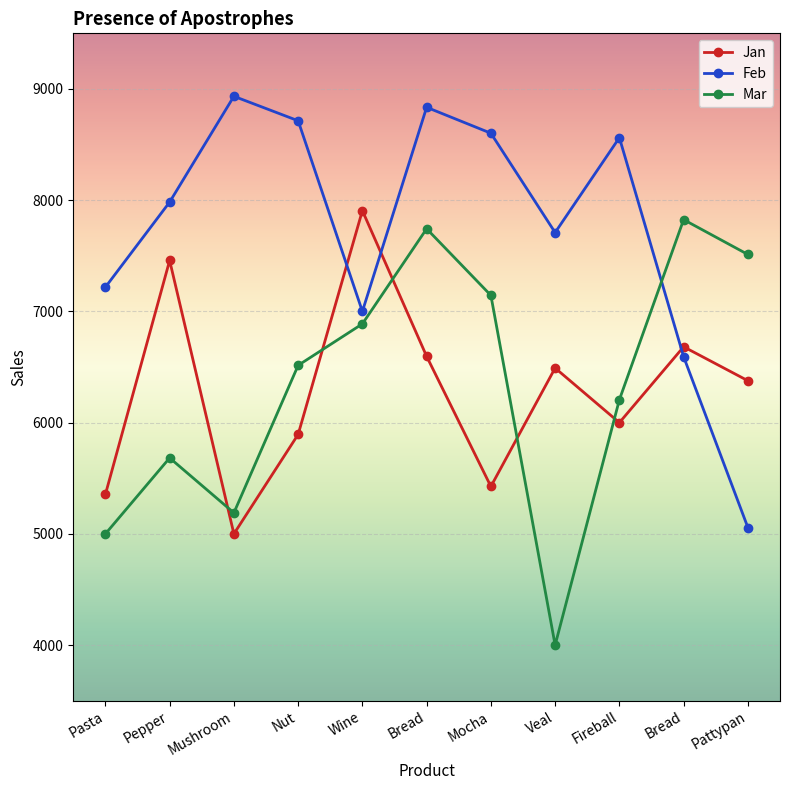

At which category is the sum across all series the highest?

Bread